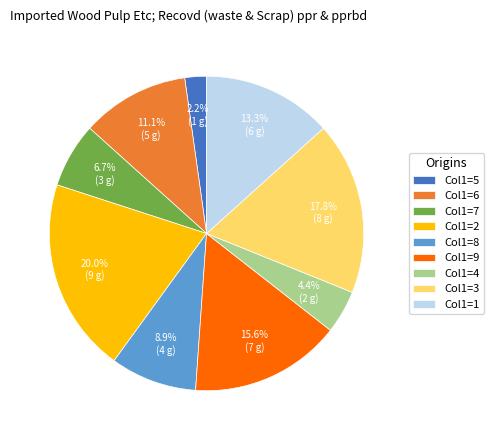

Which slice is the largest?

Col1=2